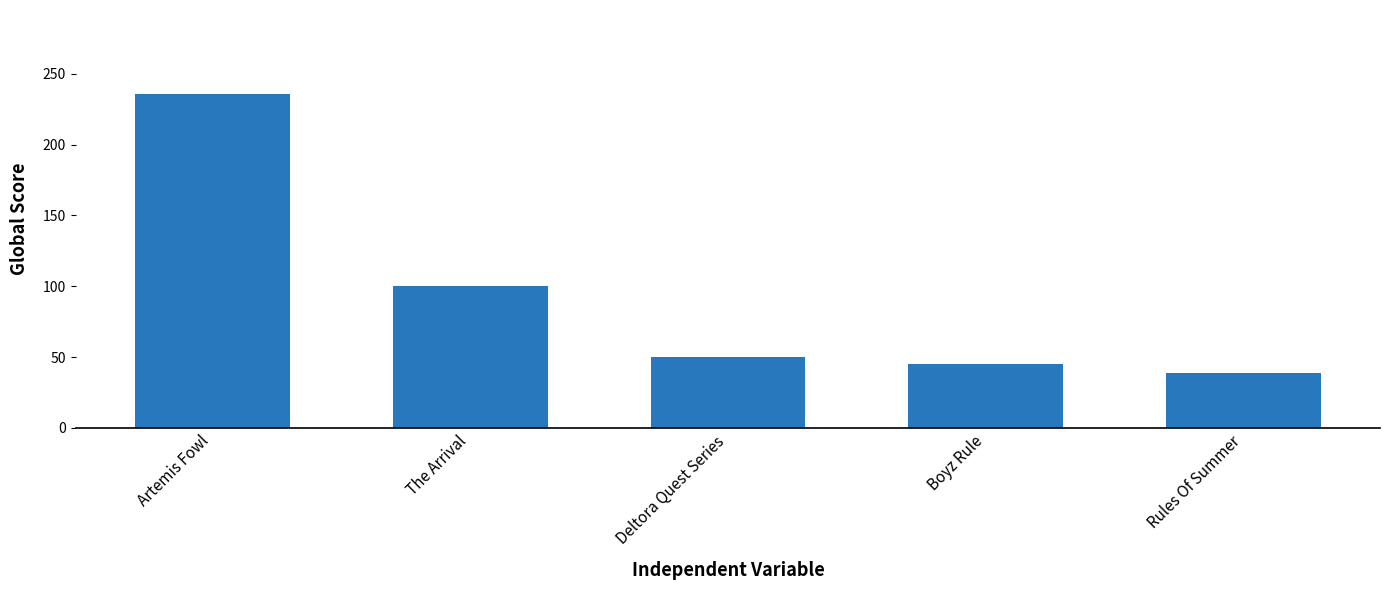

Read the value at Rules Of Summer.

39